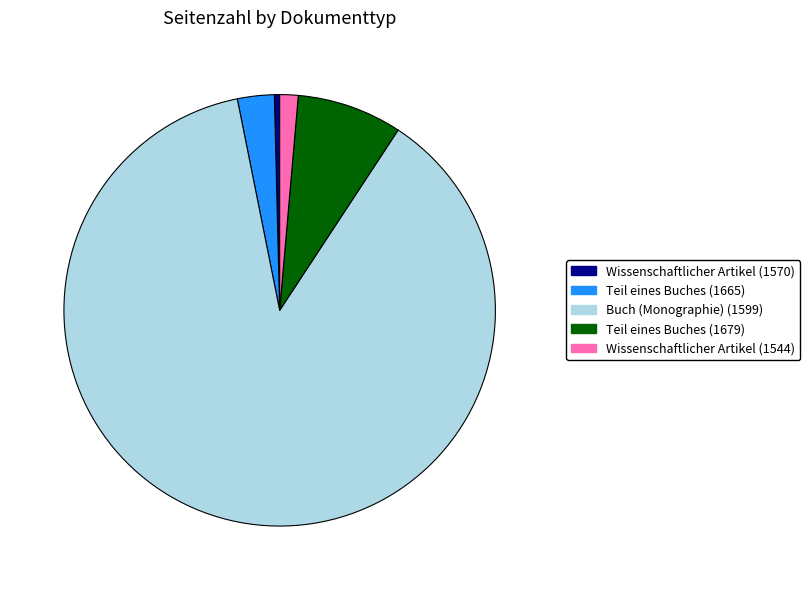

True or false: Teil eines Buches (1679) accounts for 8% of the total.

True